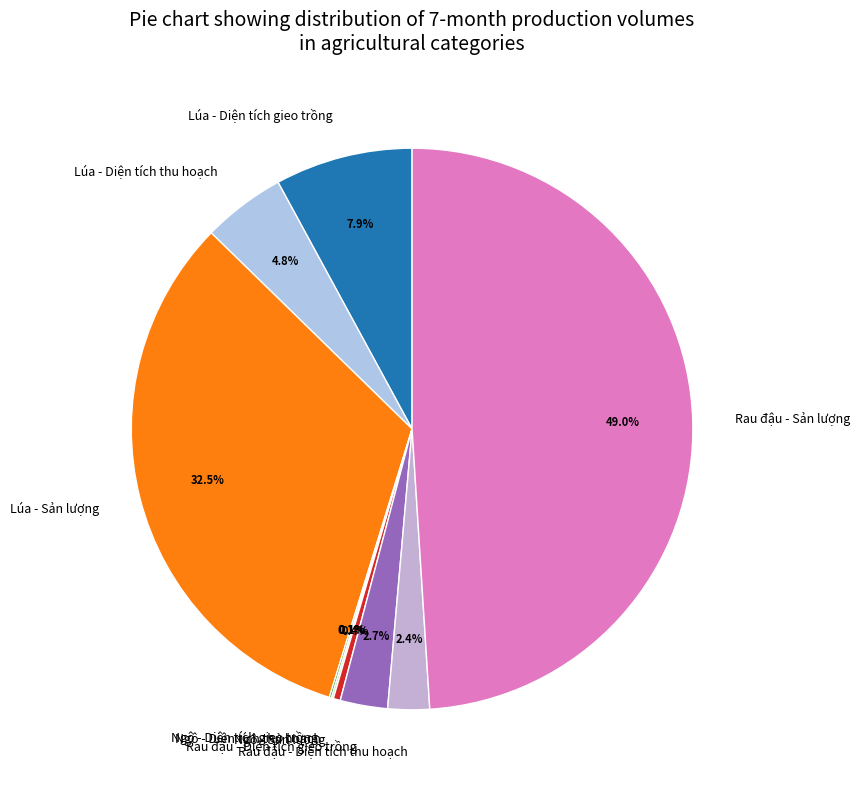

To the nearest percent, what portion does Lúa - Diện tích thu hoạch represent?

5%